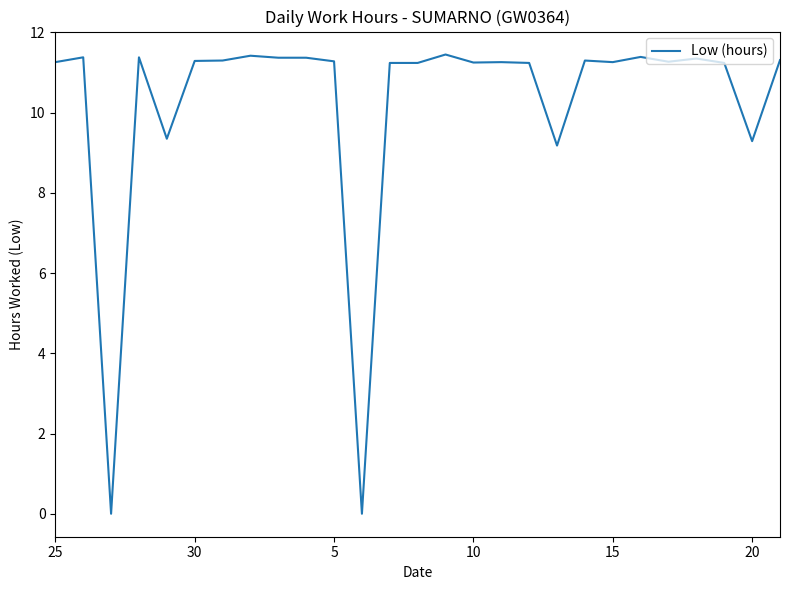

Does the chart display data point markers on the line(s)?

No